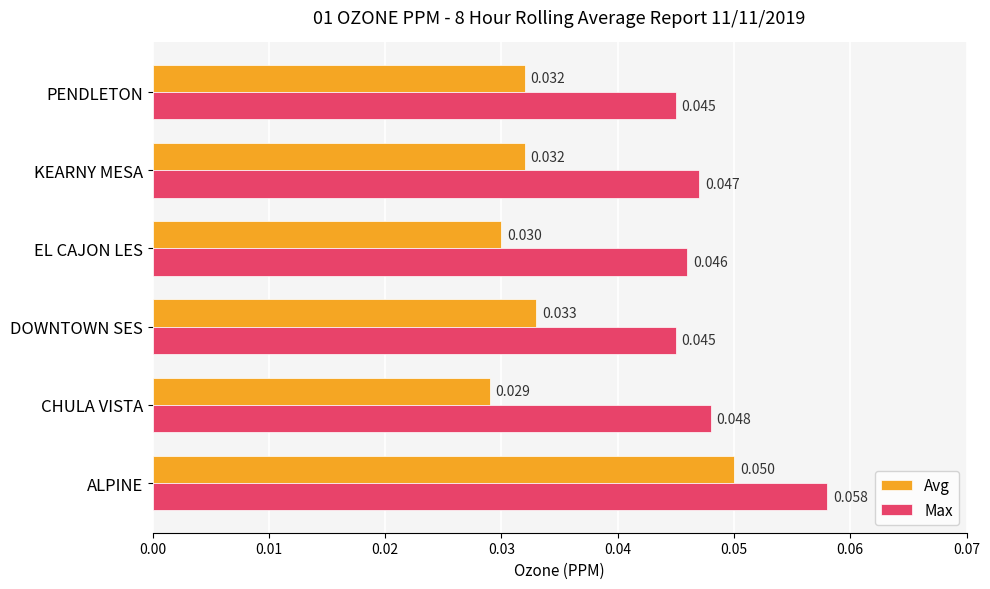

Is the value of Max at CHULA VISTA greater than the value of Avg at EL CAJON LES?

Yes